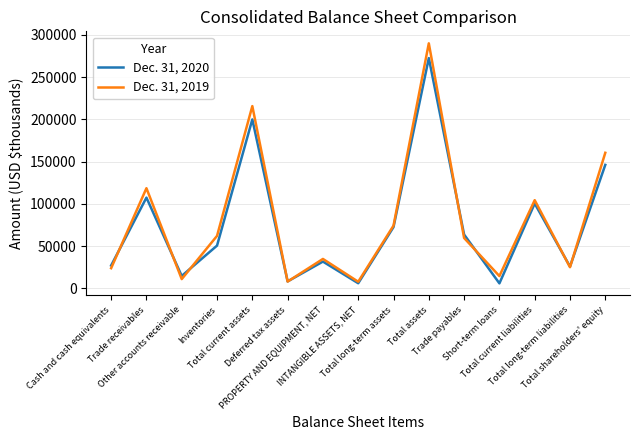

Rank the series by their average value, from highest to lowest.

Dec. 31, 2019, Dec. 31, 2020